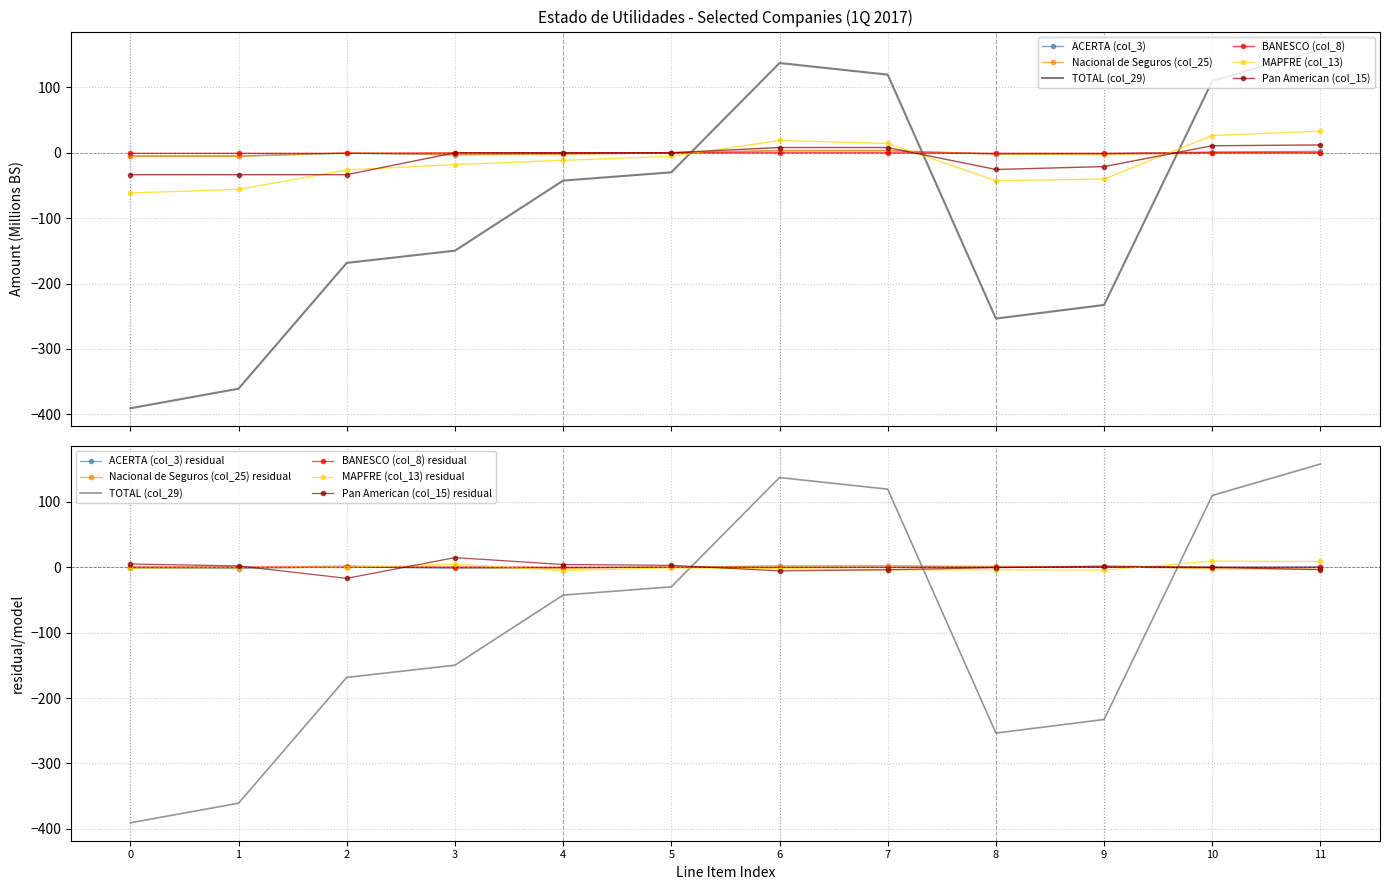

What is the sum of the MAPFRE (col_13) values at 1 and 9?

-96.2